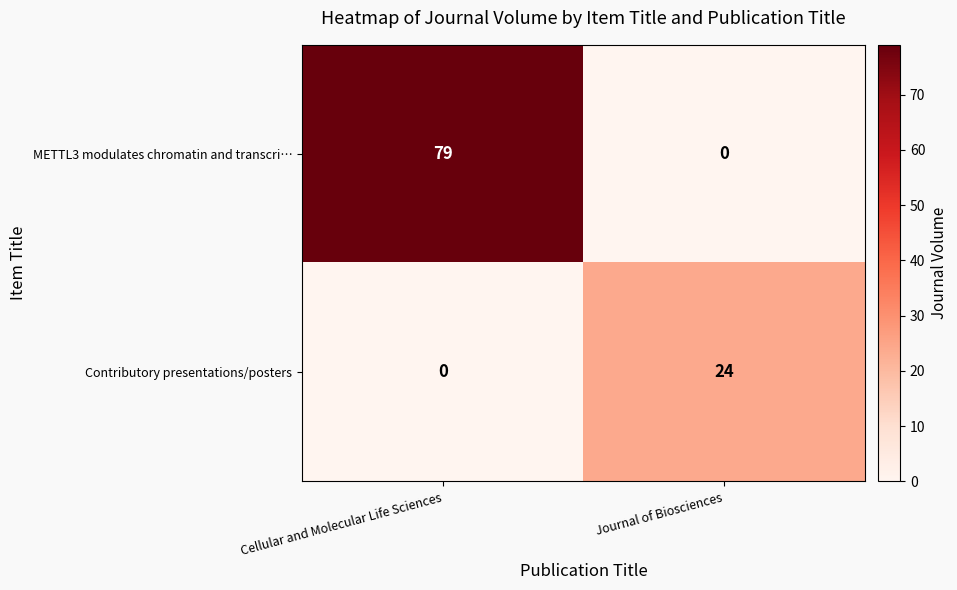

Rank the categories by Contributory presentations/posters value from lowest to highest.

Cellular and Molecular Life Sciences, Journal of Biosciences